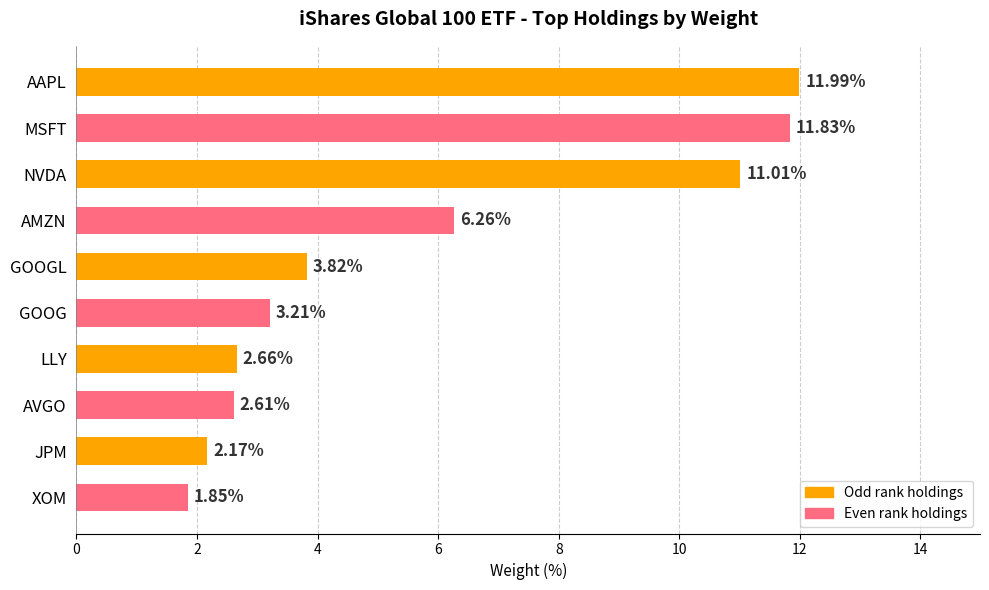

Rank the categories by value from highest to lowest.

AAPL, MSFT, NVDA, AMZN, GOOGL, GOOG, LLY, AVGO, JPM, XOM